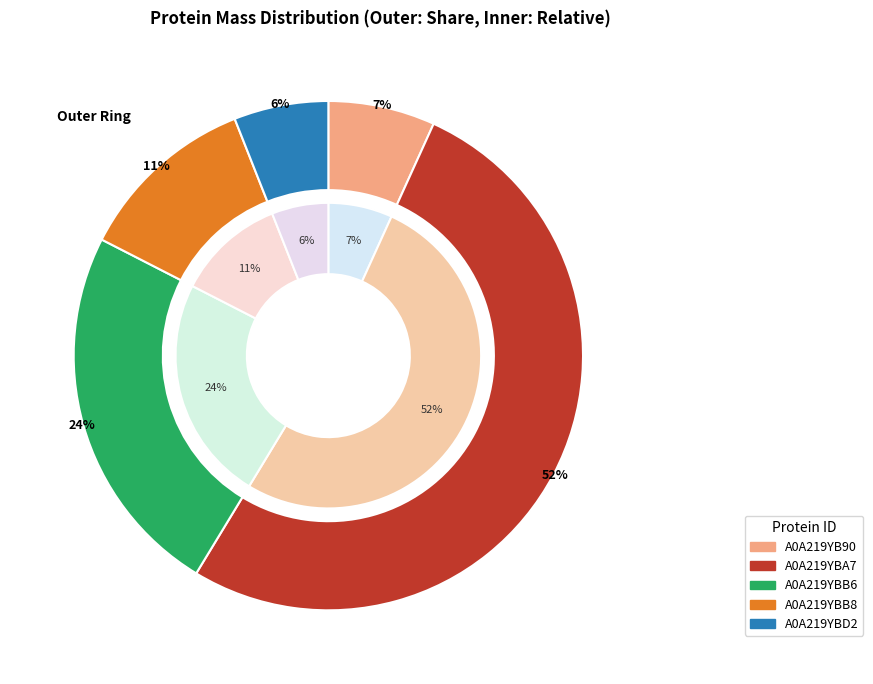

Is the sum of A0A219YBB8 and A0A219YBB6 greater than half?

No